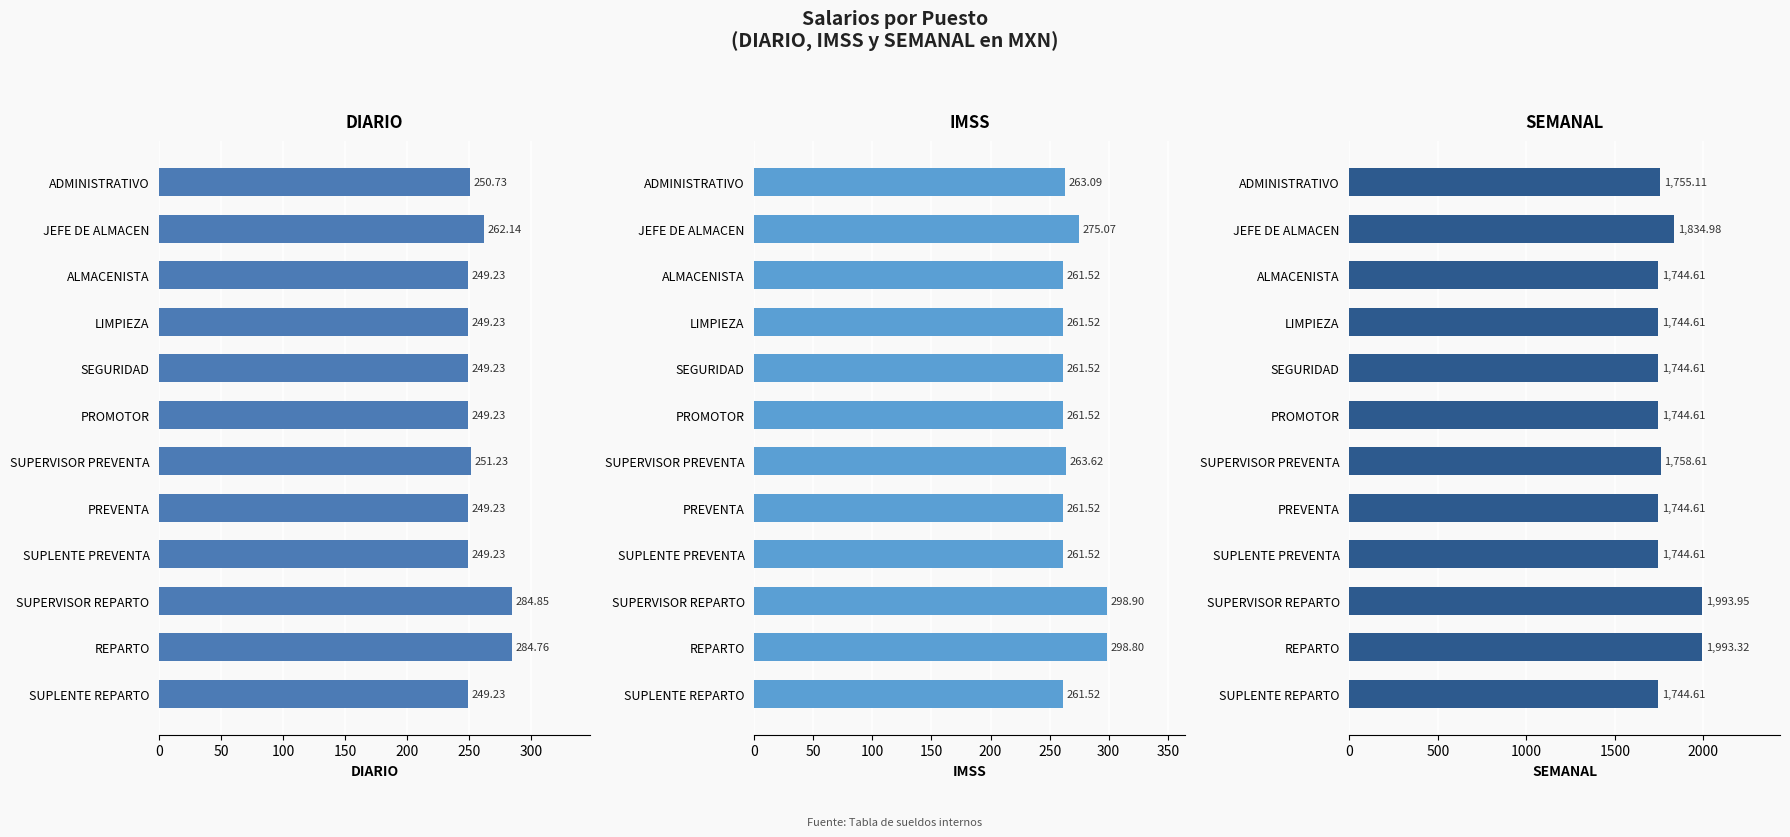

What is the spread (max minus min) of values at SUPLENTE REPARTO?

1495.4